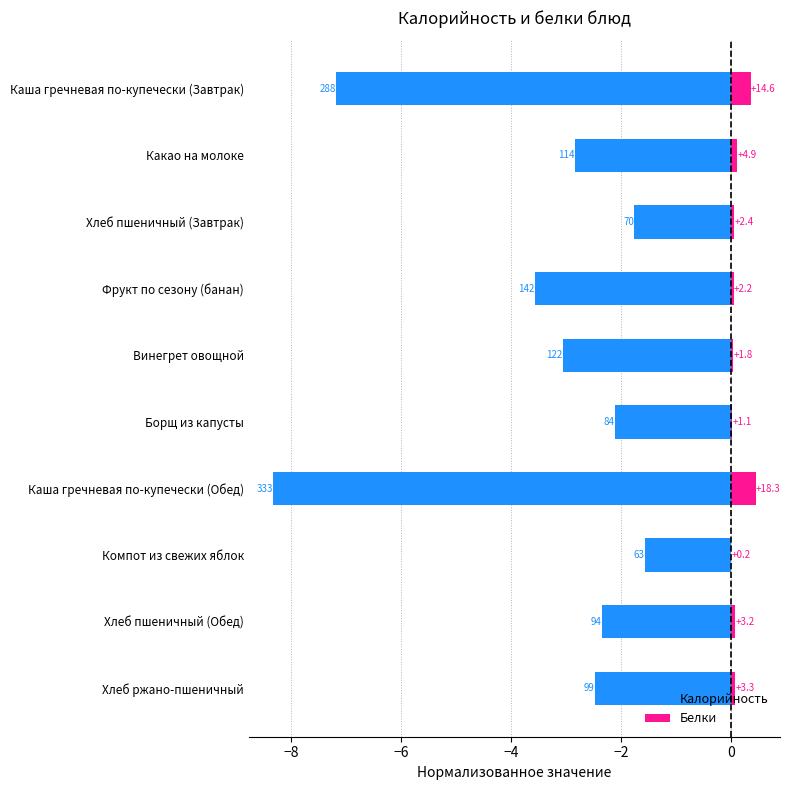

What is the minimum value for Калорийность?

-8.3